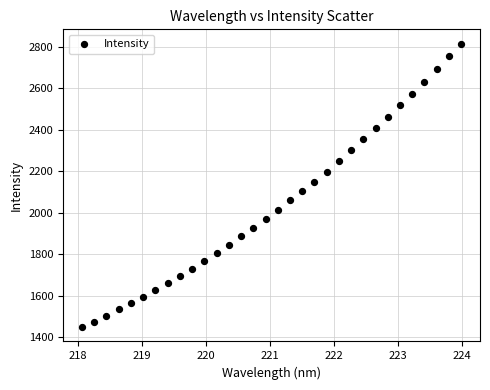

What is the range of Y values (max minus min)?

1367.8